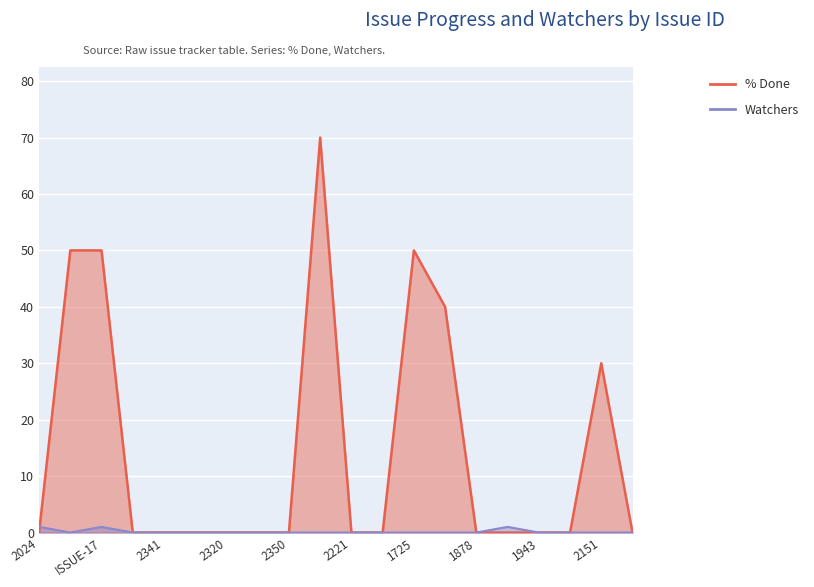

What are all the series names shown in the legend?

% Done, Watchers